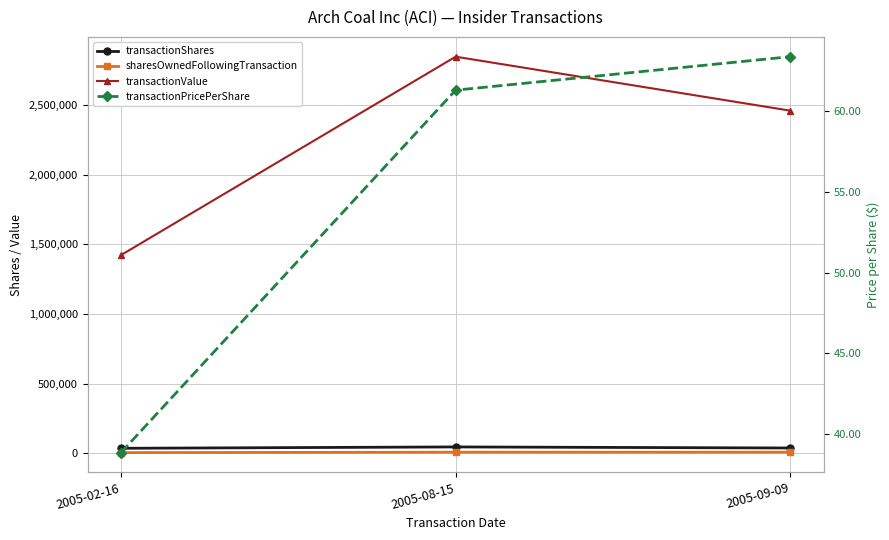

Is the value of sharesOwnedFollowingTransaction at 2005-08-15 greater than the value of transactionValue at 2005-02-16?

No